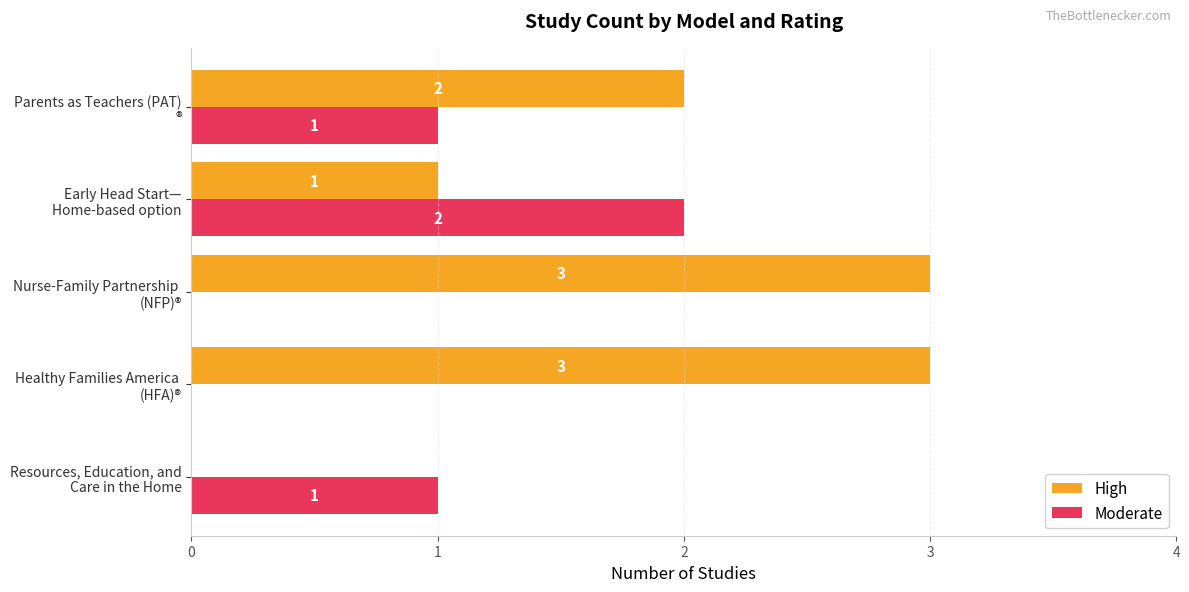

Which series has the largest total across all categories?

High